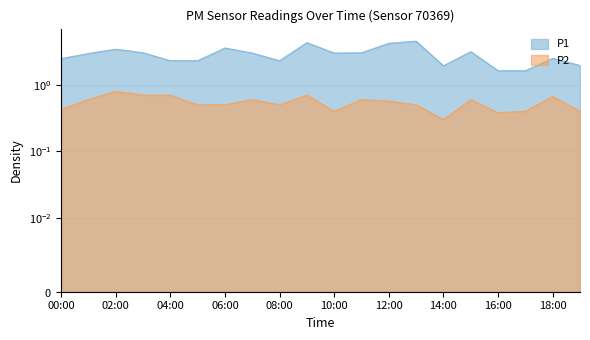

Does the chart display data point markers on the line(s)?

No